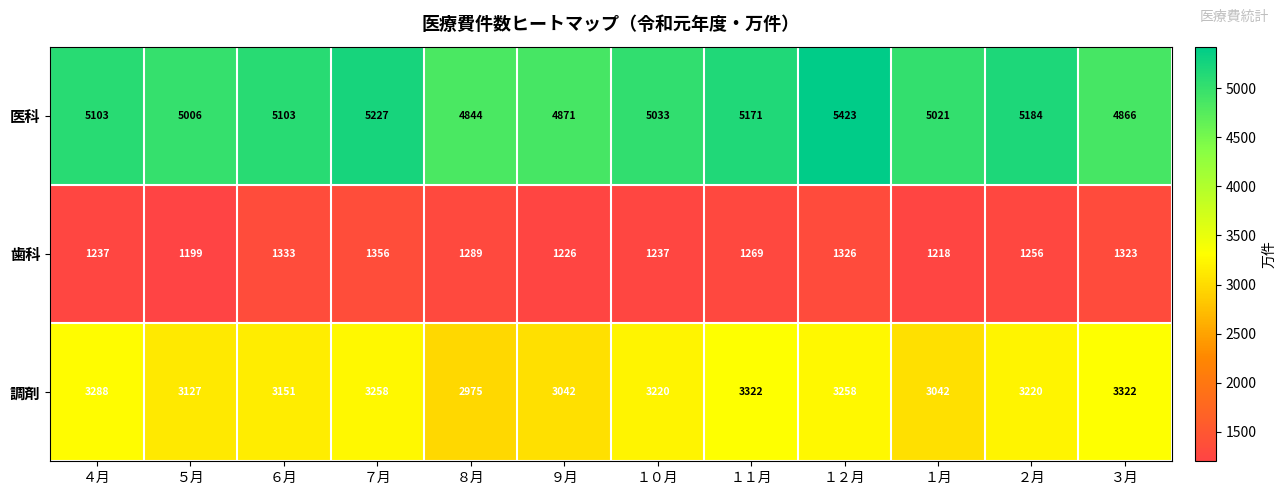

True or false: 調剤 has a value of 4596 at ９月.

False